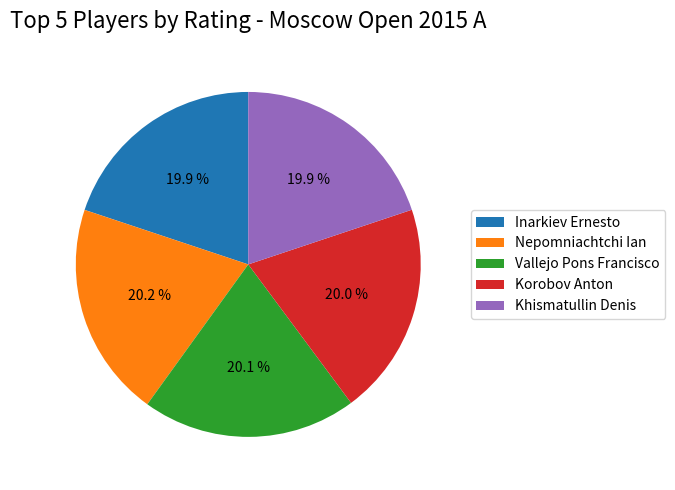

What is the ratio of the value at Nepomniachtchi Ian to the value at Korobov Anton?

1.0